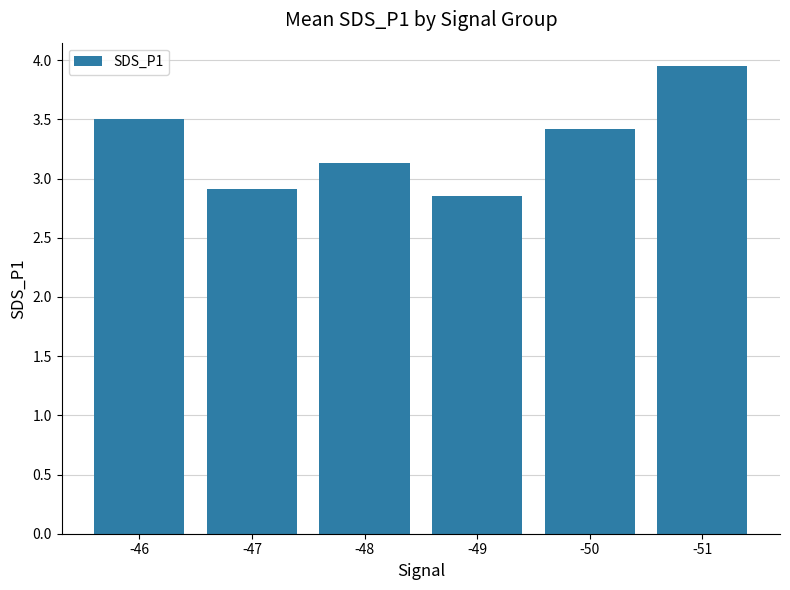

Does the chart contain any negative values?

No